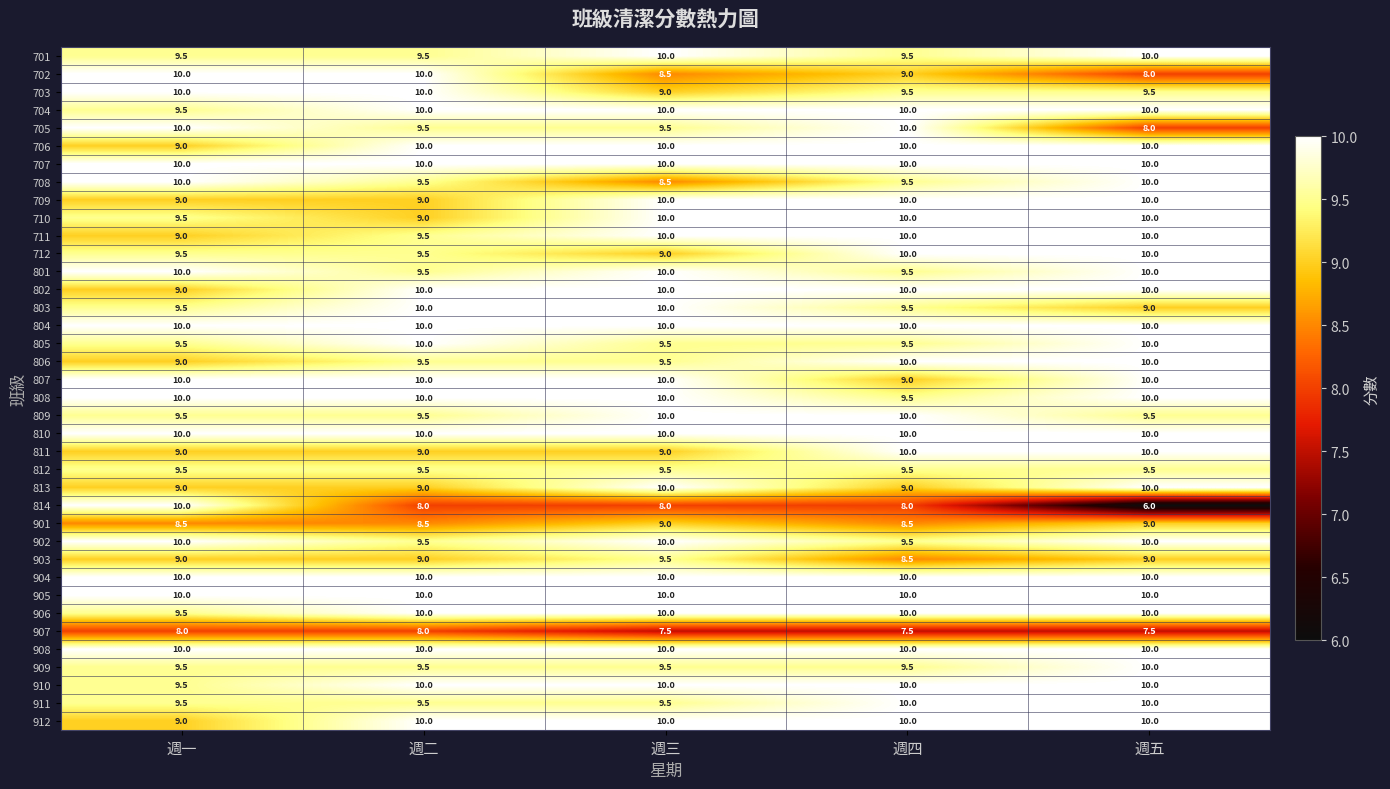

What is the average value of the 708 series?

9.5